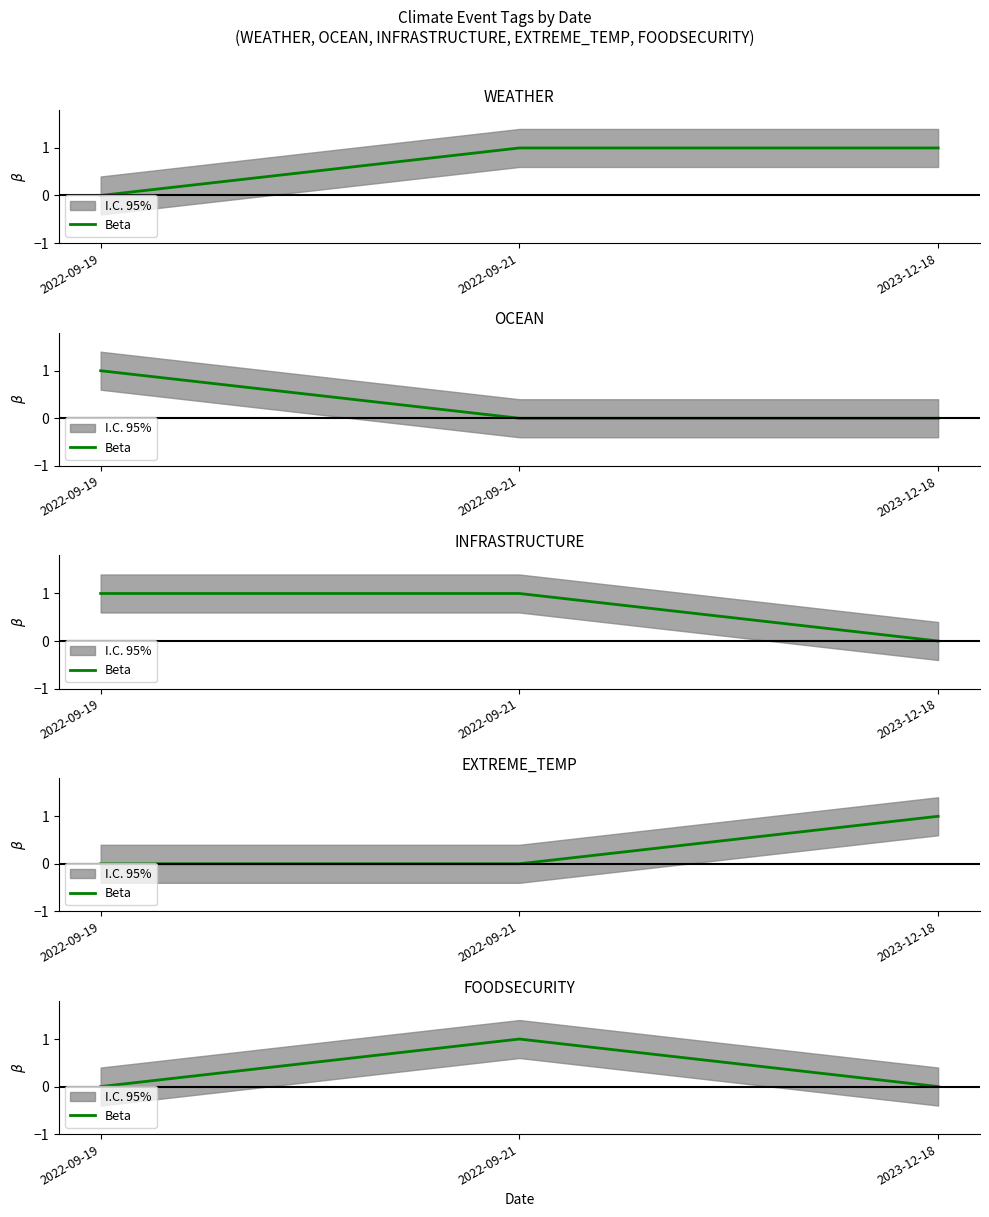

Rank the categories by value from highest to lowest.

2022-09-21, 2022-09-19, 2023-12-18